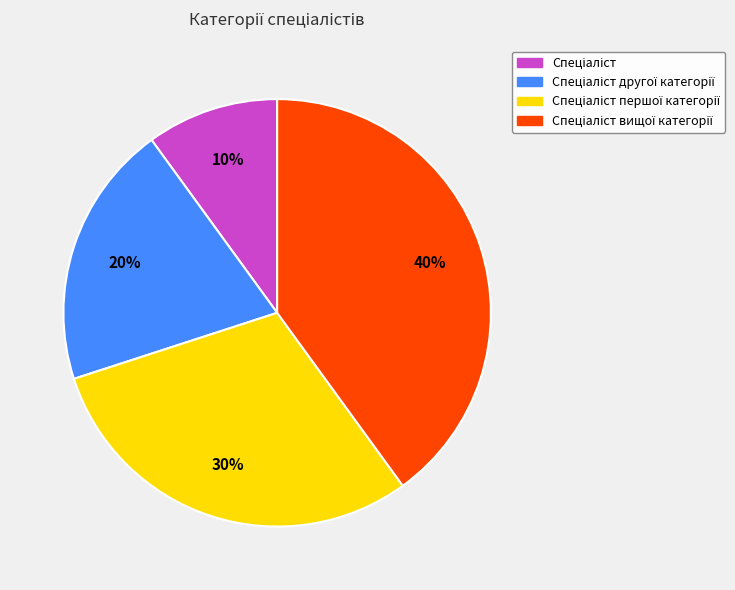

To the nearest percent, what is the difference between the largest and smallest slice percentages?

30%